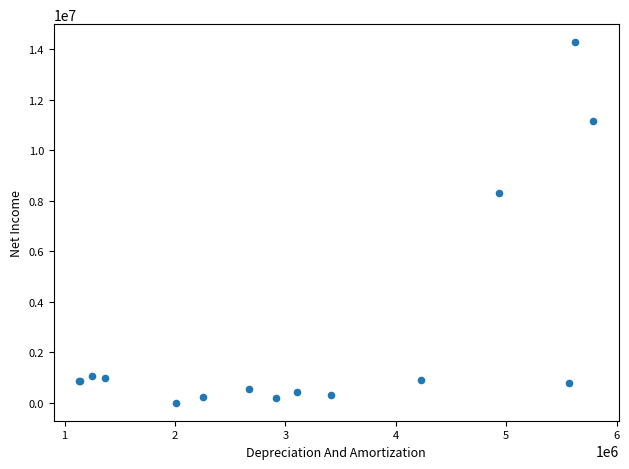

What Y value in the scatter plot is closest to 7147334?

8302000